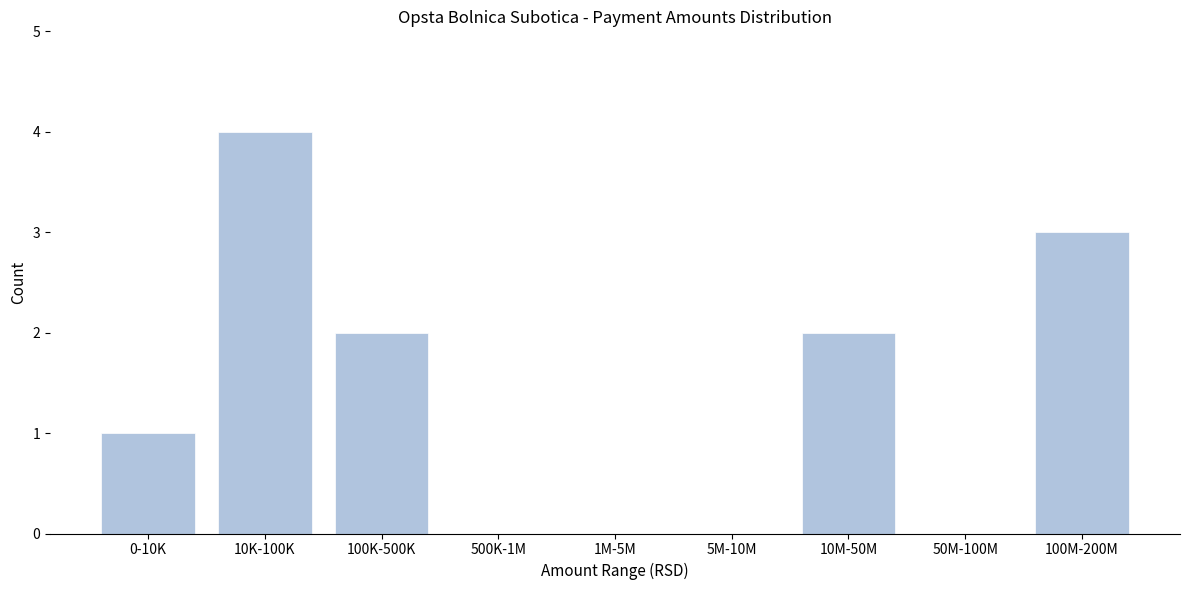

Reading left to right, transcribe all the data shown in this chart.

0-10K=1	10K-100K=4	100K-500K=2	500K-1M=0	1M-5M=0	5M-10M=0	10M-50M=2	50M-100M=0	100M-200M=3